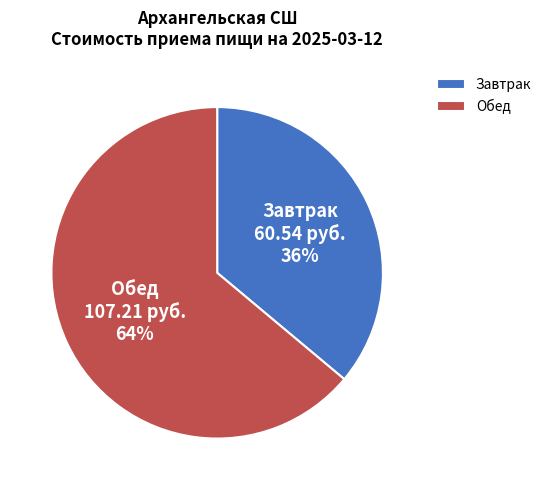

Between Обед and Завтрак, which is larger?

Обед